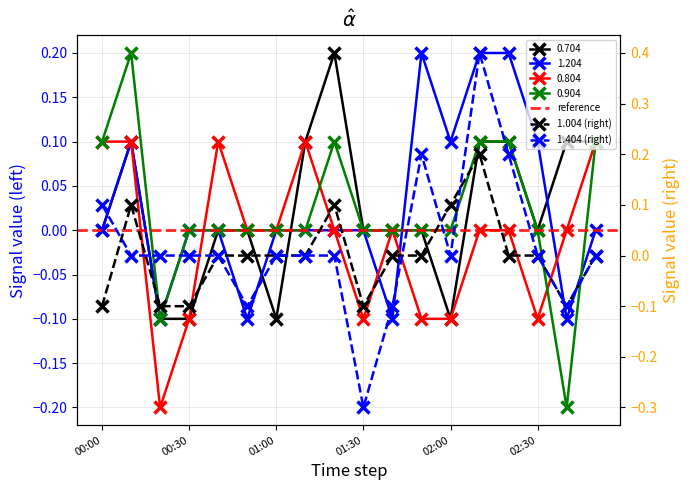

Reading left to right, transcribe all the data shown in this chart.

0.704: 0.0	0.1	-0.1	-0.1	0.0	0.0	-0.1	0.1	0.2	0.0	0.0	0.0	-0.1	0.1	0.1	0.0	0.1	0.1
1.204: -0.0	0.1	-0.1	0.0	0.0	-0.1	-0.0	-0.0	-0.0	-0.0	-0.1	0.2	0.1	0.2	0.2	0.1	-0.1	0.0
0.804: 0.1	0.1	-0.2	-0.1	0.1	-0.0	-0.0	0.1	0.0	-0.1	0.0	-0.1	-0.1	0.0	0.0	-0.1	-0.0	0.1
0.904: 0.1	0.2	-0.1	-0.0	0.0	-0.0	-0.0	0.0	0.1	-0.0	-0.0	0.0	-0.0	0.1	0.1	-0.0	-0.2	0.1
1.004: -0.1	0.1	-0.1	-0.1	0.0	-0.0	0.0	-0.0	0.1	-0.1	-0.0	0.0	0.1	0.2	0.0	0.0	-0.1	0.0
1.404: 0.1	0.0	-0.0	0.0	-0.0	-0.1	0.0	0.0	0.0	-0.3	-0.1	0.2	0.0	0.4	0.2	-0.0	-0.1	-0.0